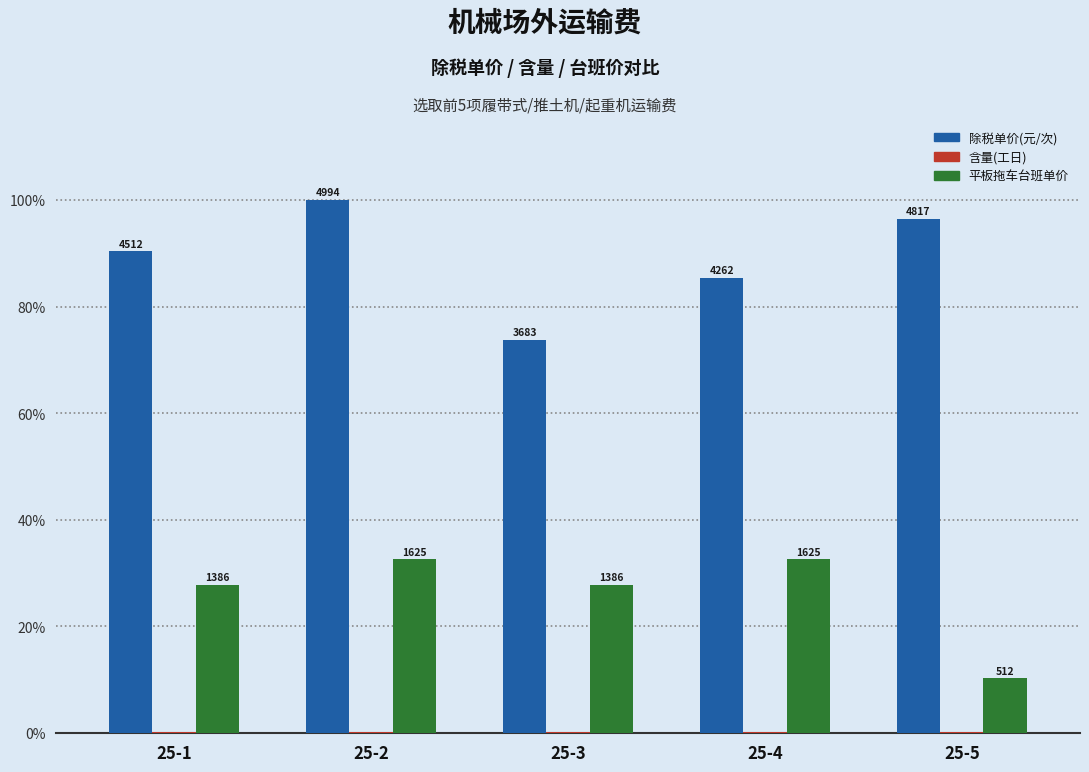

Are the bars horizontal?

No